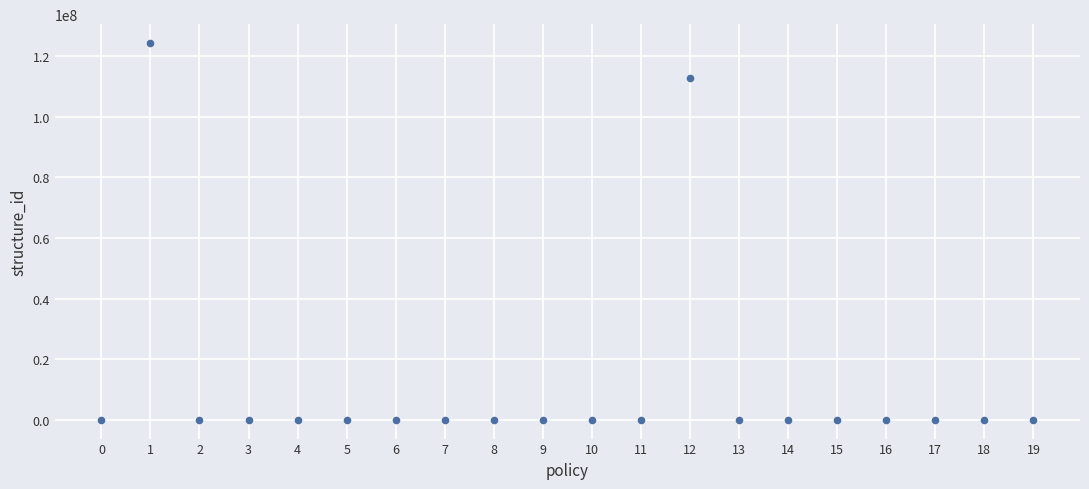

What is the range of Y values (max minus min)?

124372357